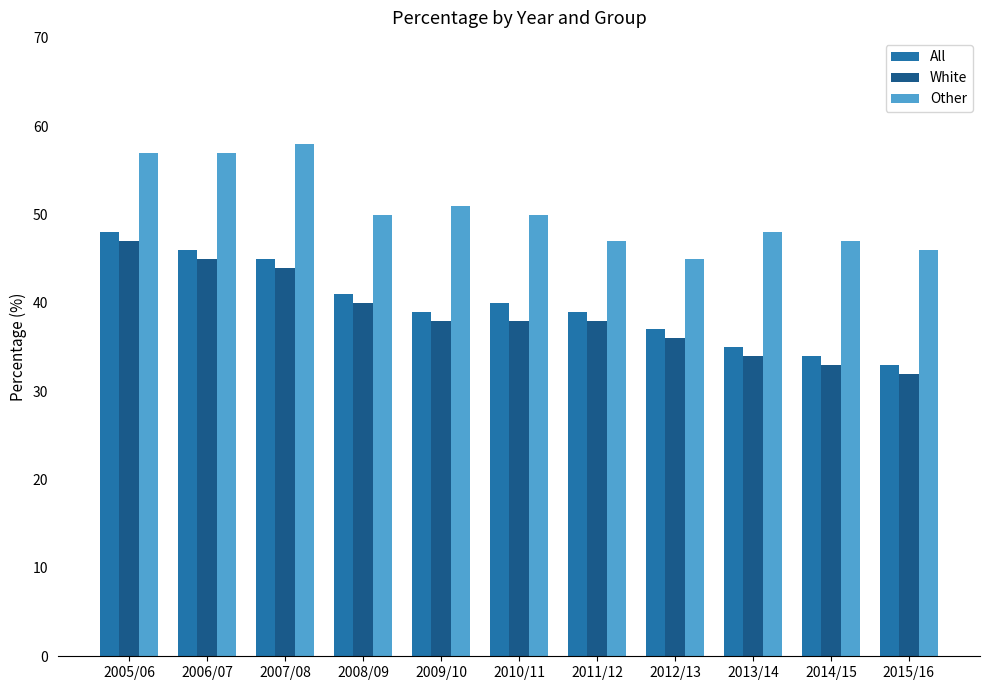

What is the spread (max minus min) of values at 2007/08?

14